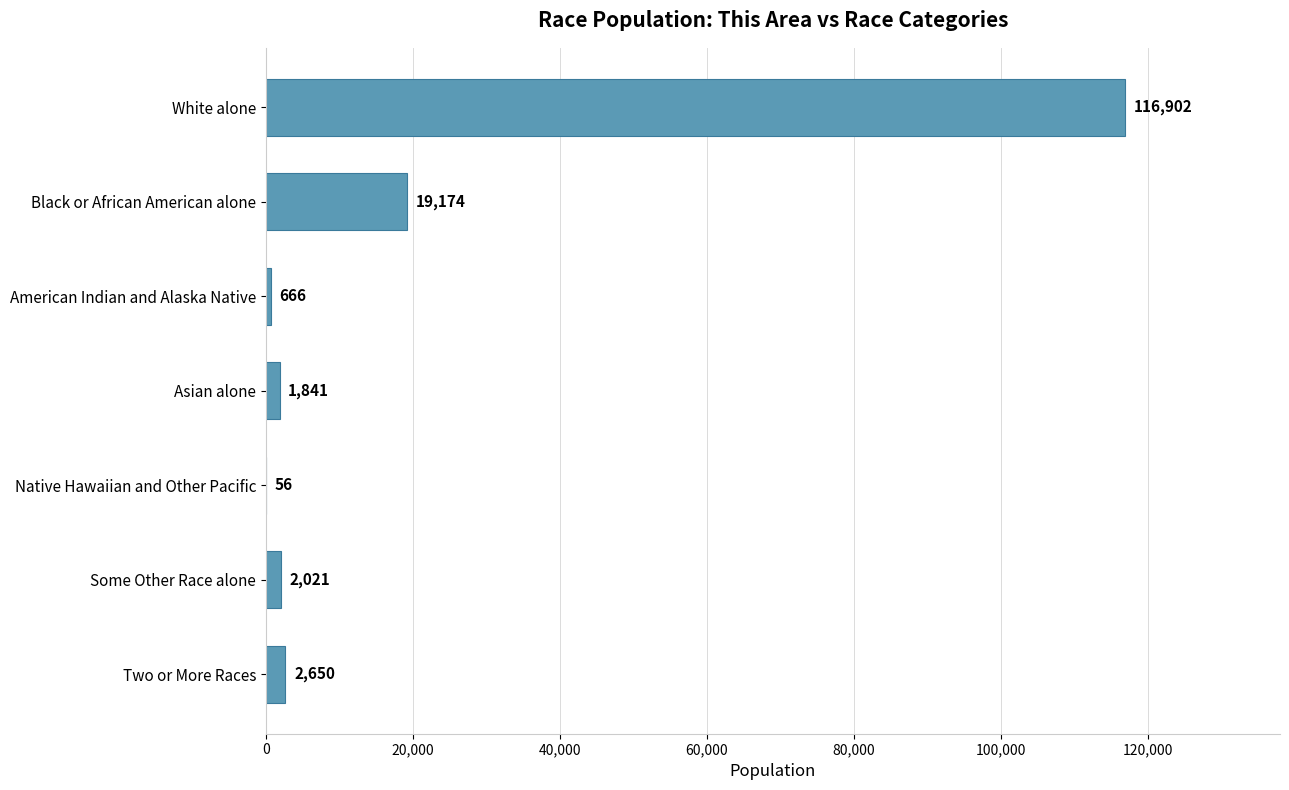

How many distinct data groups are displayed?

1